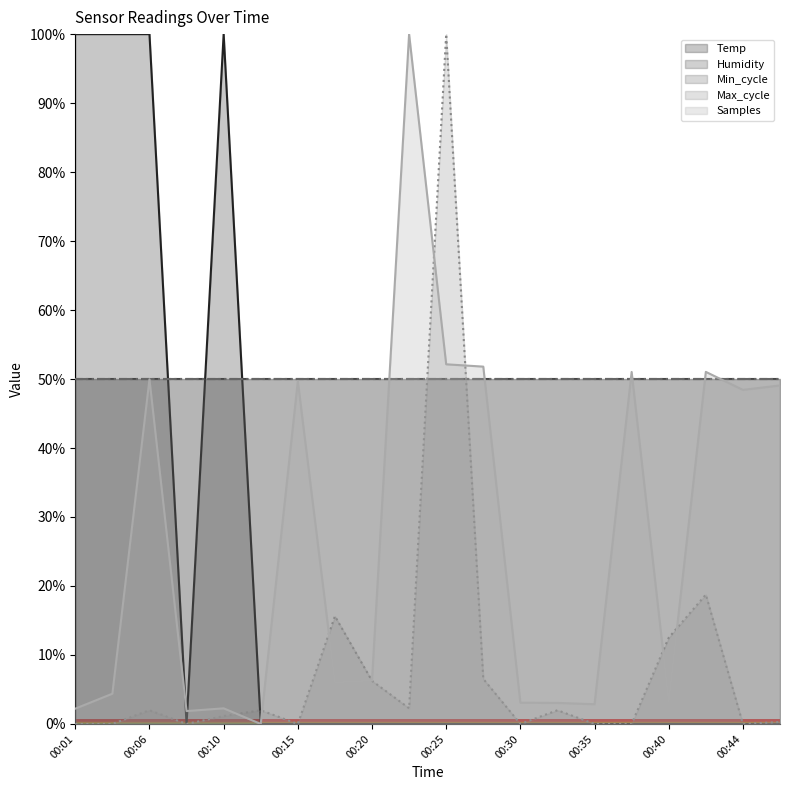

How many intersections are there between Max_cycle and Temp?

1